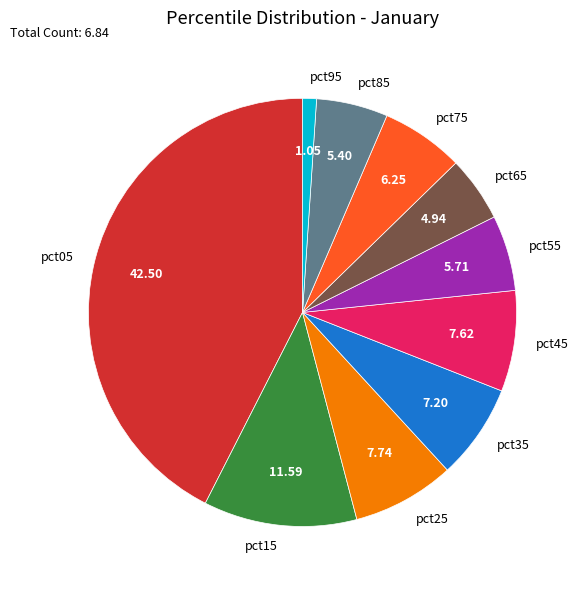

Count the number of slices in the pie.

10